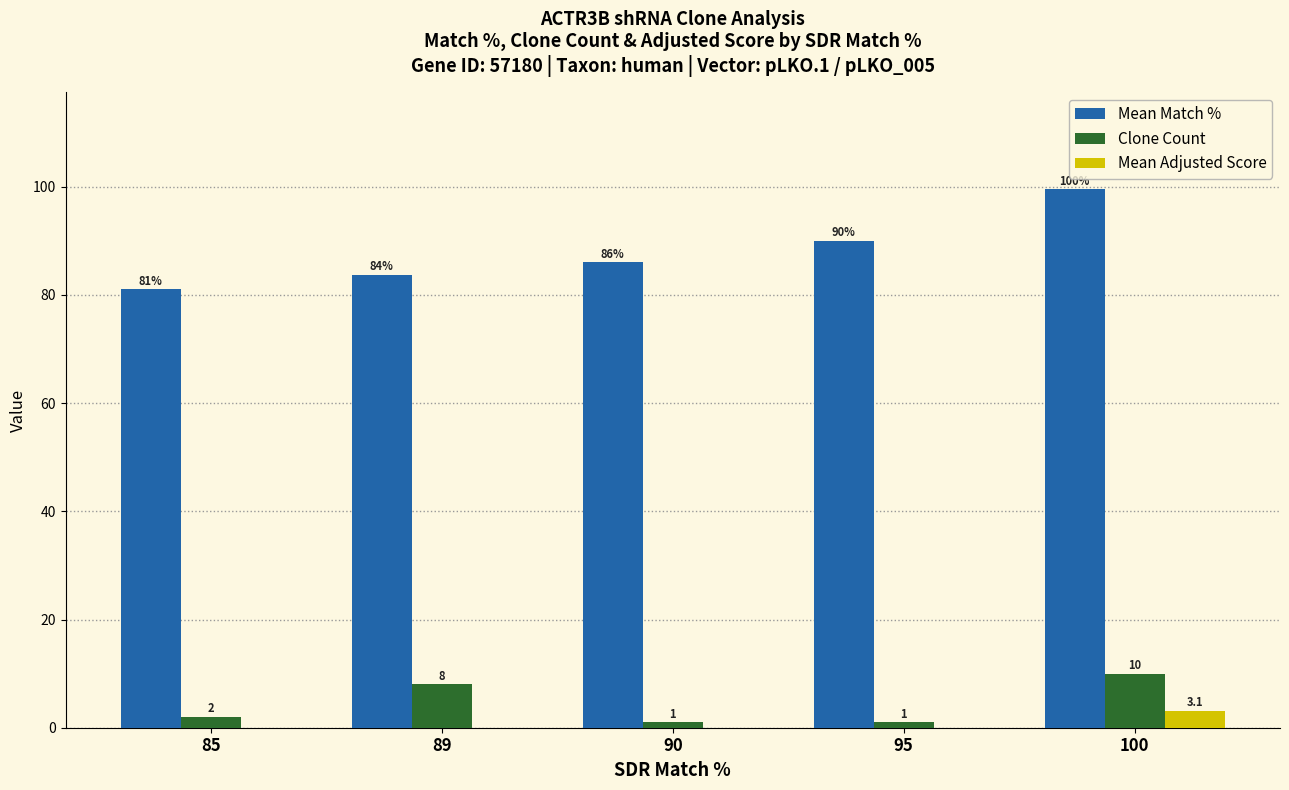

Which series has the largest total across all categories?

Mean Match %